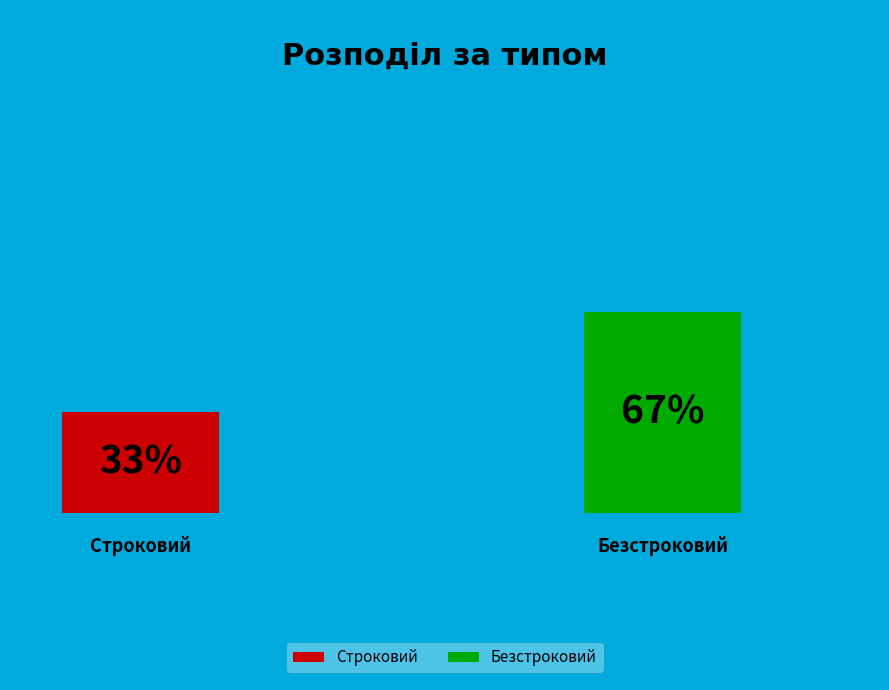

Is it true that Безстроковий is 79% of the pie?

False